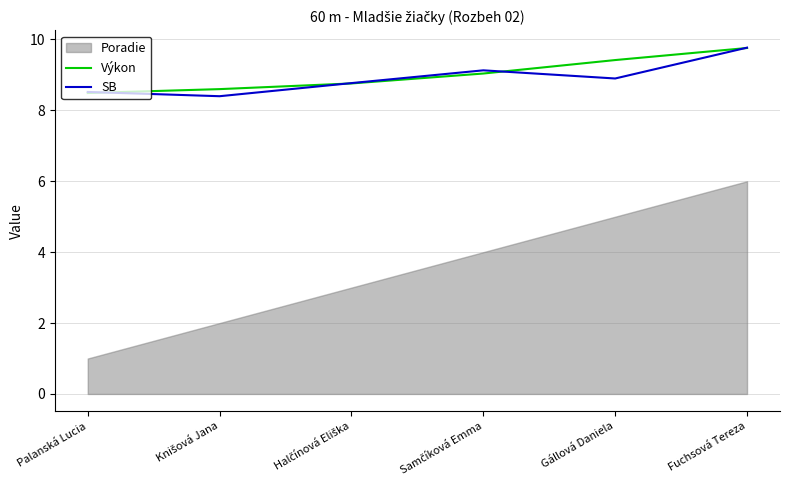

What is the lowest value of the Výkon series?

8.5